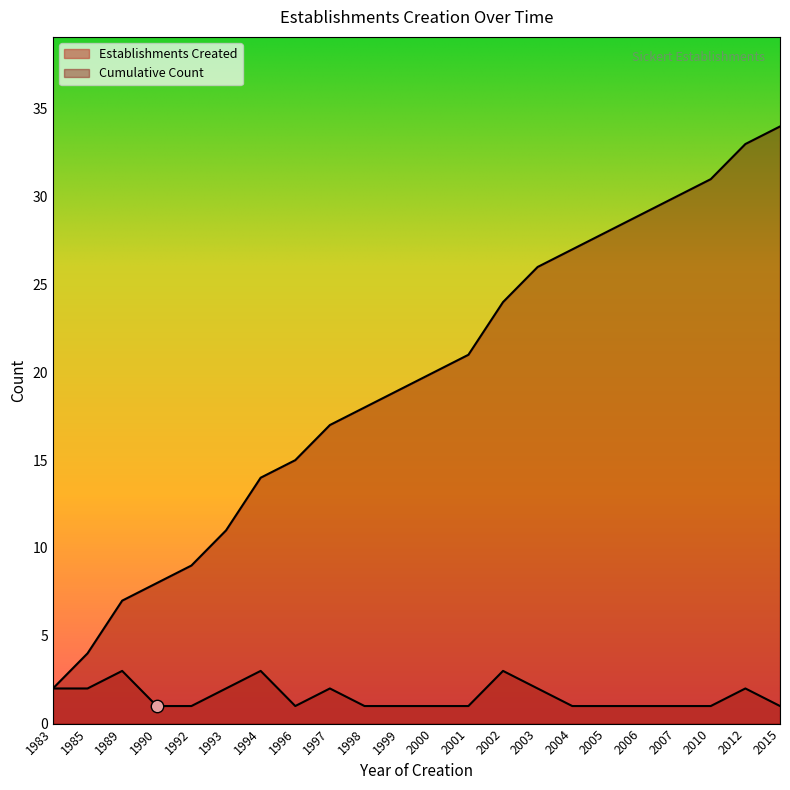

Is the value of Establishments Created at 1999 greater than the value of Cumulative Count at 2002?

No